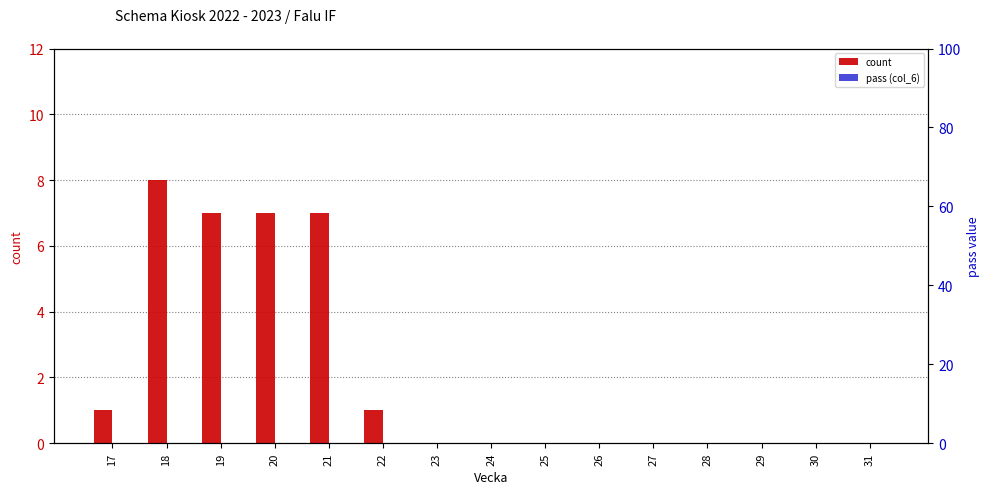

At how many categories does at least one series exceed 5?

4